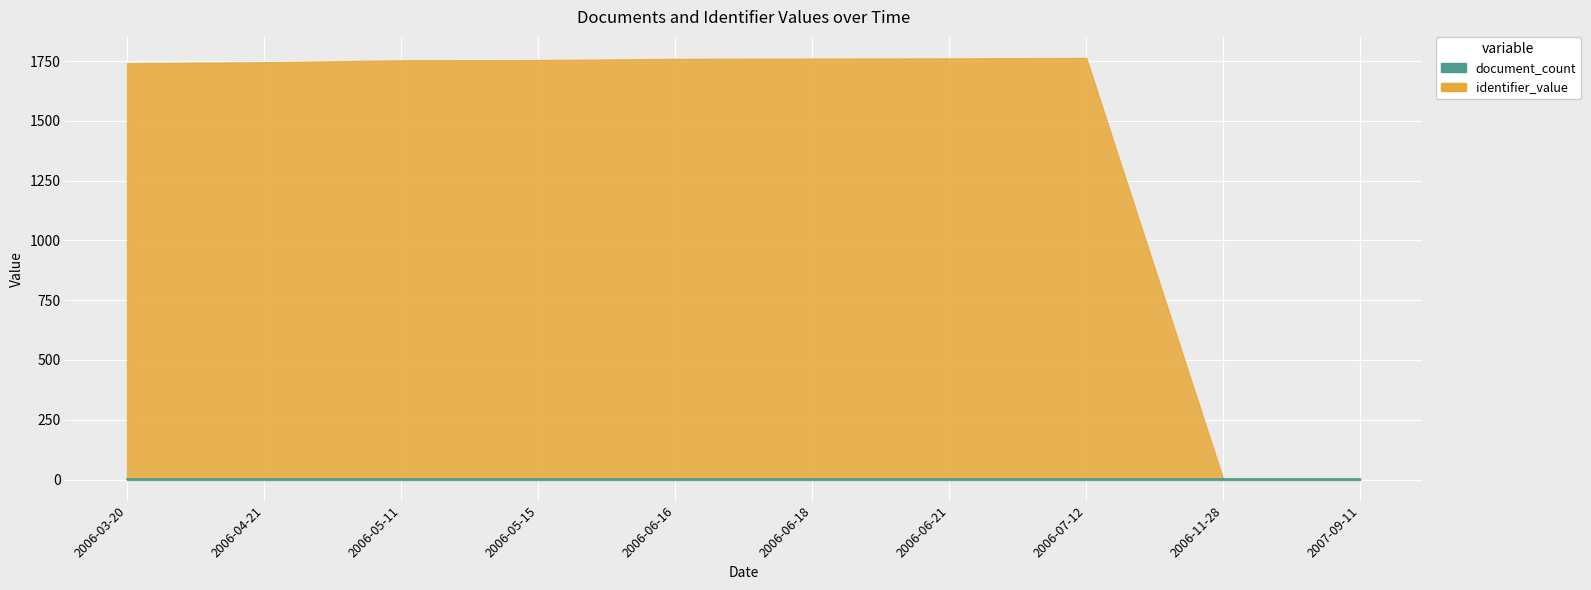

What value does the identifier_value series have at 2006-04-21, to the nearest 10?

1740